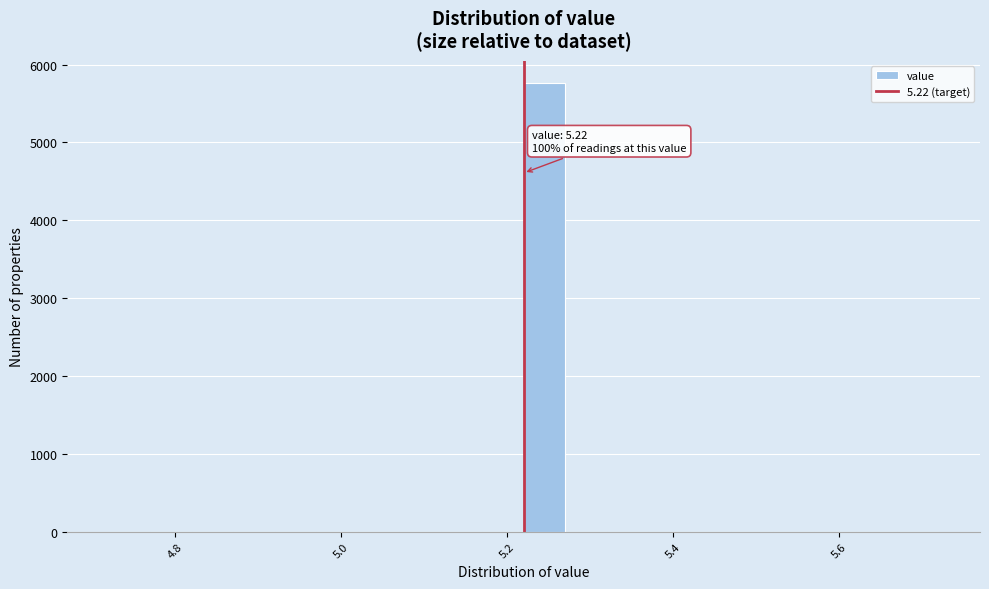

Read against the x-axis, roughly where is the centre of the tallest bar?

5.24